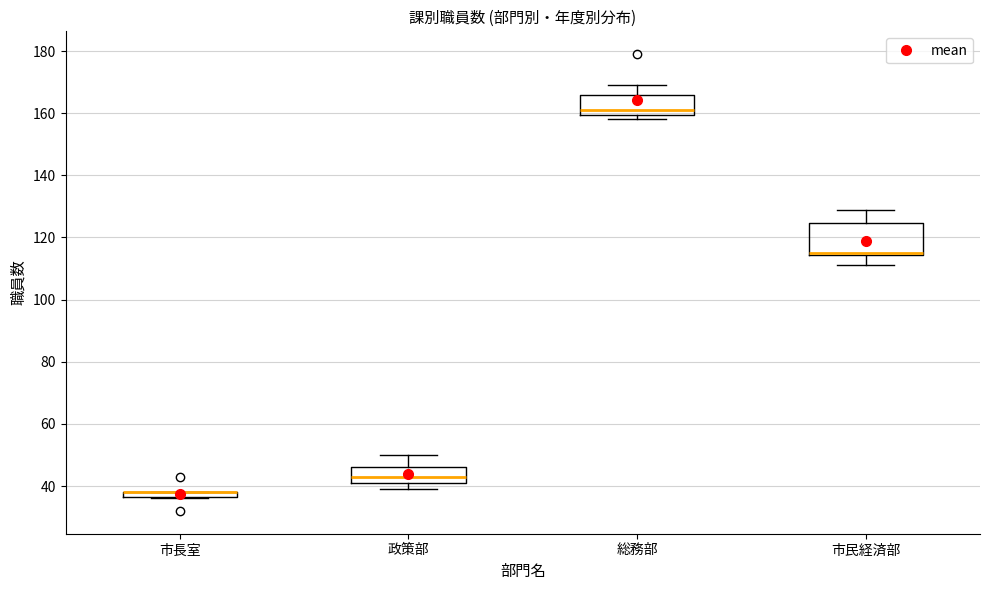

Where does the upper whisker of the box for 市民経済部 end on the y-axis? The values are not printed on the chart, so give them approximately, as read against the axis.

130